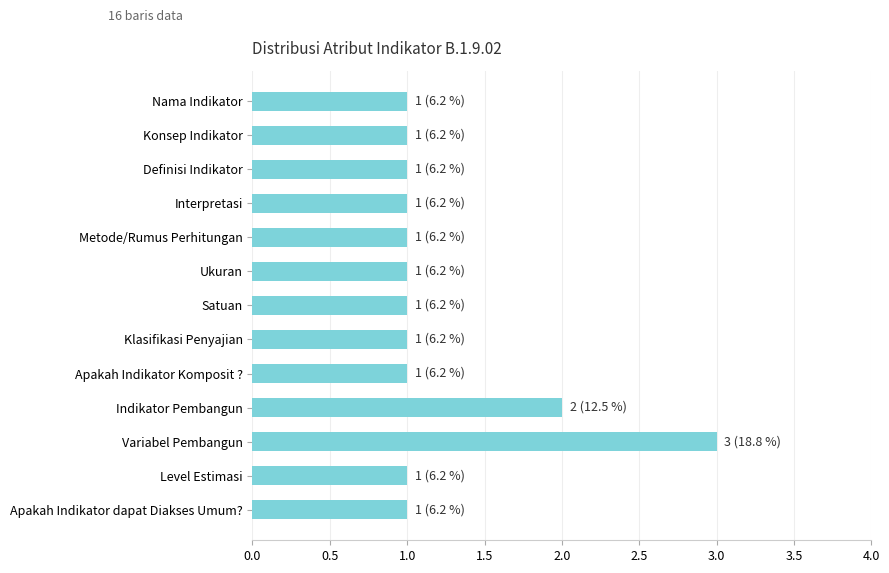

Count the number of categories in the chart.

13